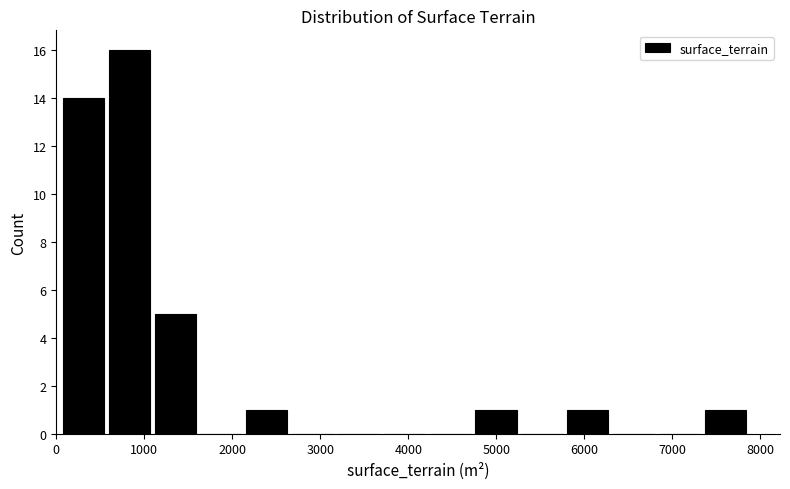

Which range on the x-axis has the tallest bar?

600 to 1100